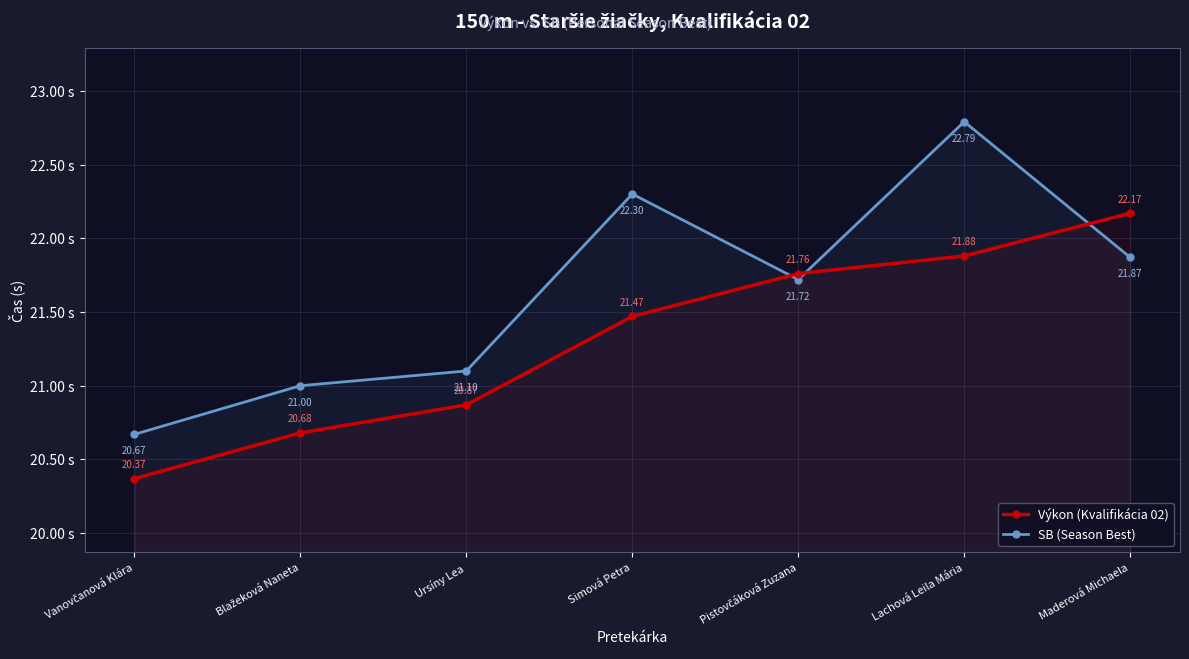

How many data points does each series have?

7